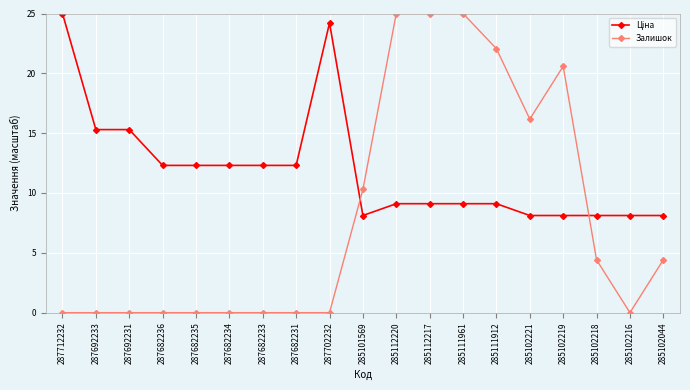

What position from the left is 285102044?

19